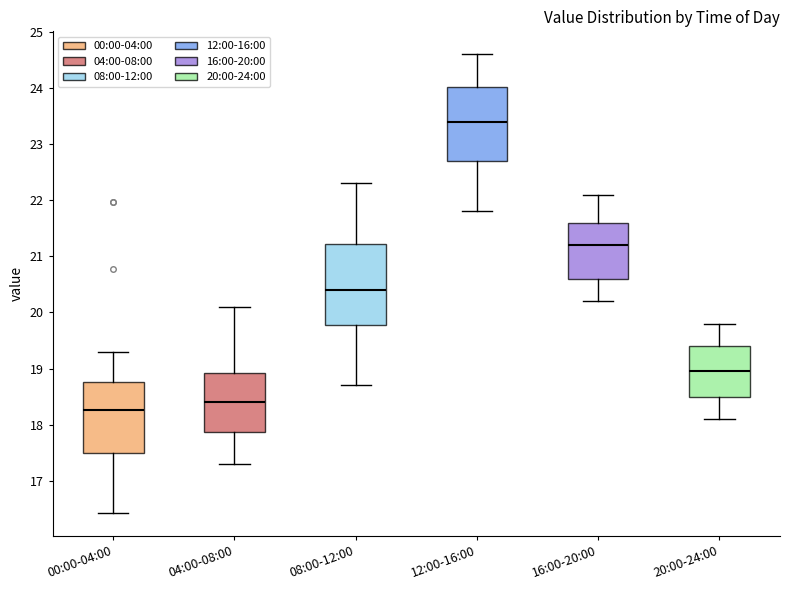

Which box is the tallest, from its lower edge to its upper edge?

08:00-12:00